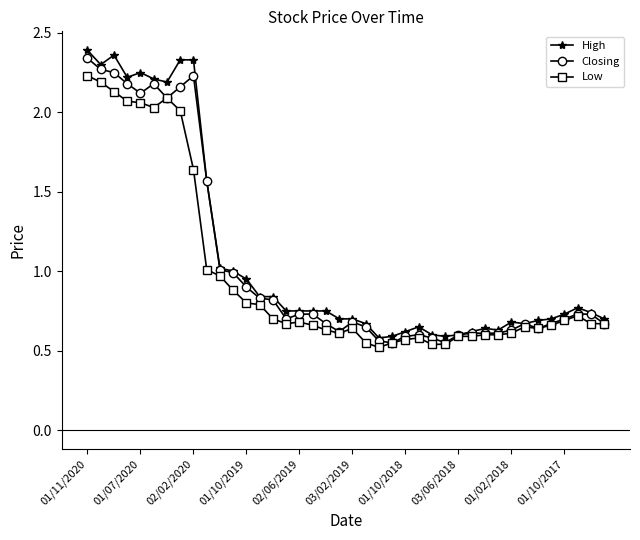

Is this an area chart (filled region under the line)?

No